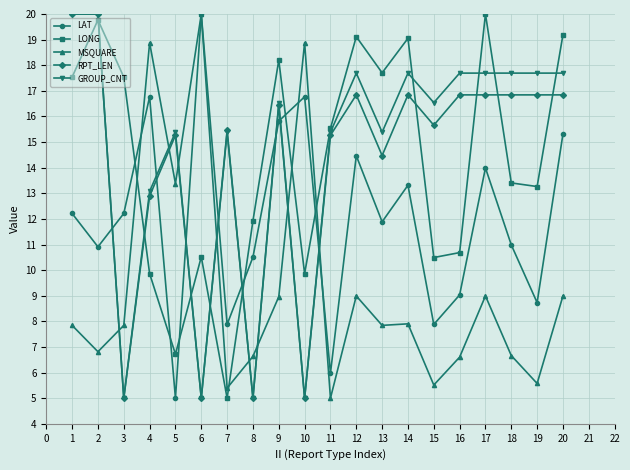

After their last crossing, which series has the higher values: LONG or MSQUARE?

LONG